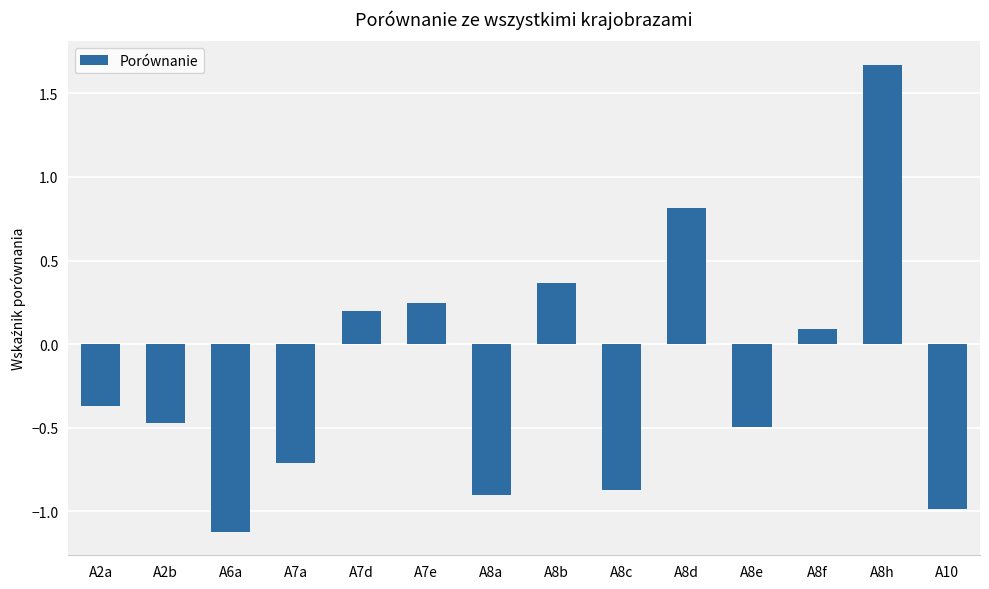

What is the change in value from A8d to A10?

-1.8